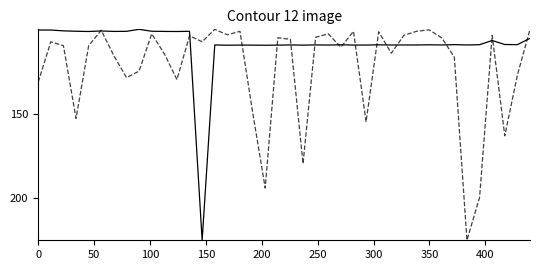

What is the minimum value shown in the chart?

100.0